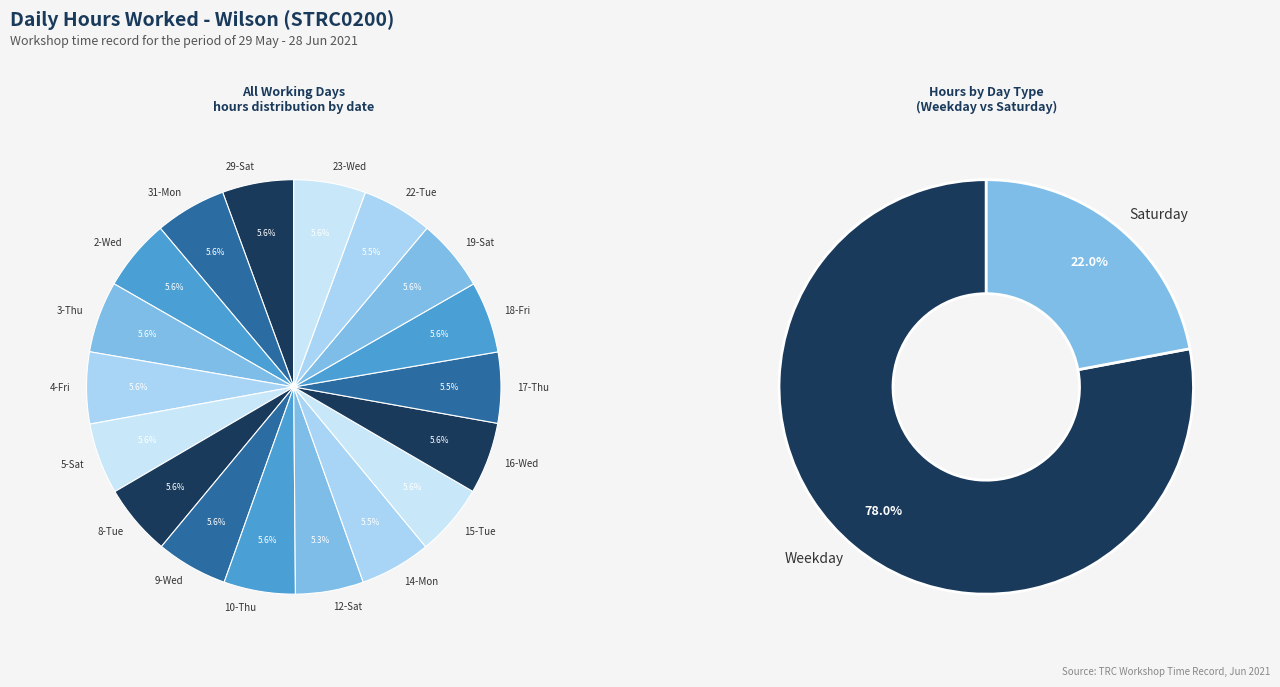

To the nearest percent, what percentage of the pie is 23-Wed?

6%